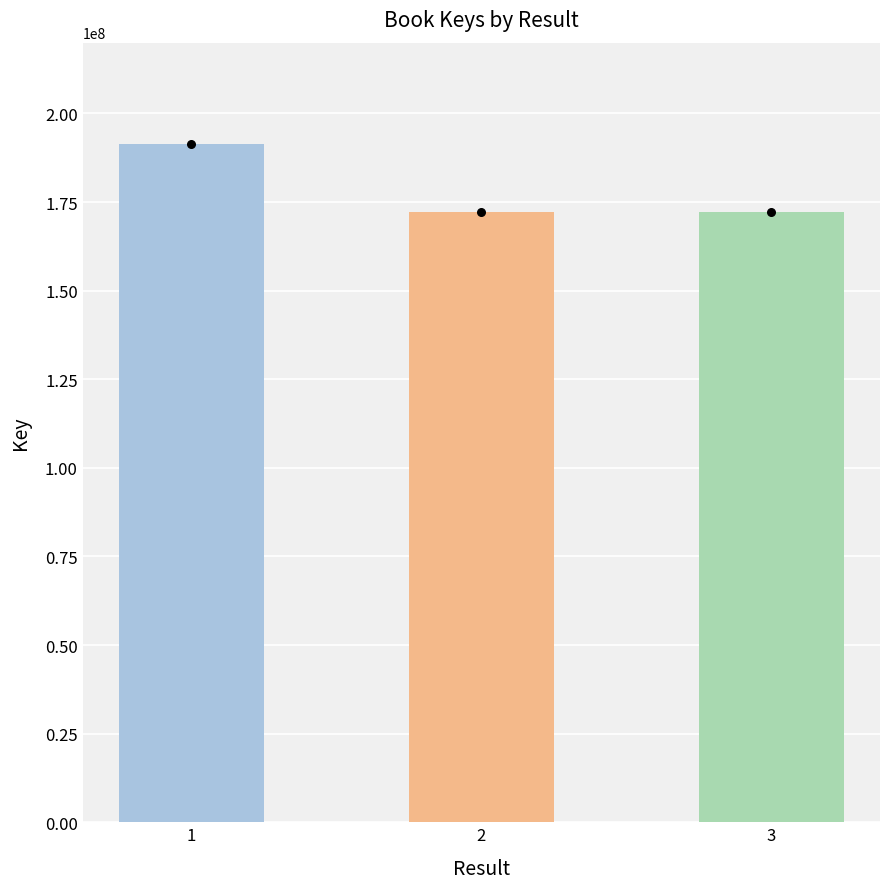

Approximately how many times larger is the value at 1 compared to 2?

1.1